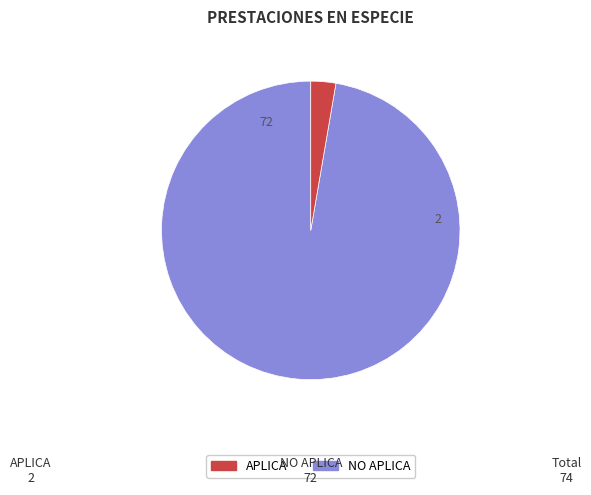

Does any single category account for the majority?

Yes